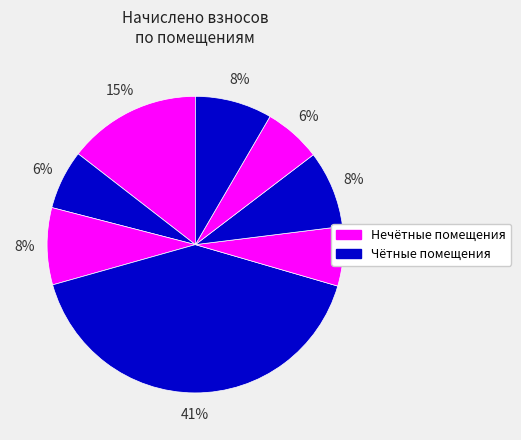

How many slices are in this pie chart?

8